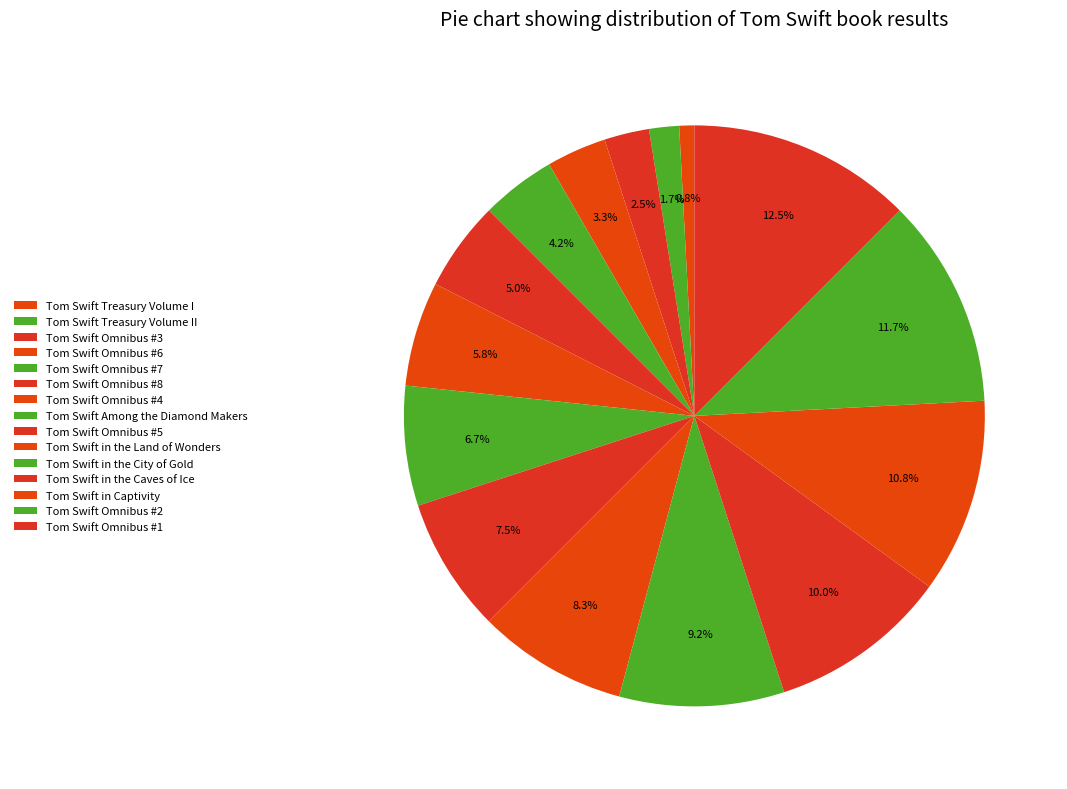

Which slice is the largest?

Tom Swift Omnibus #1